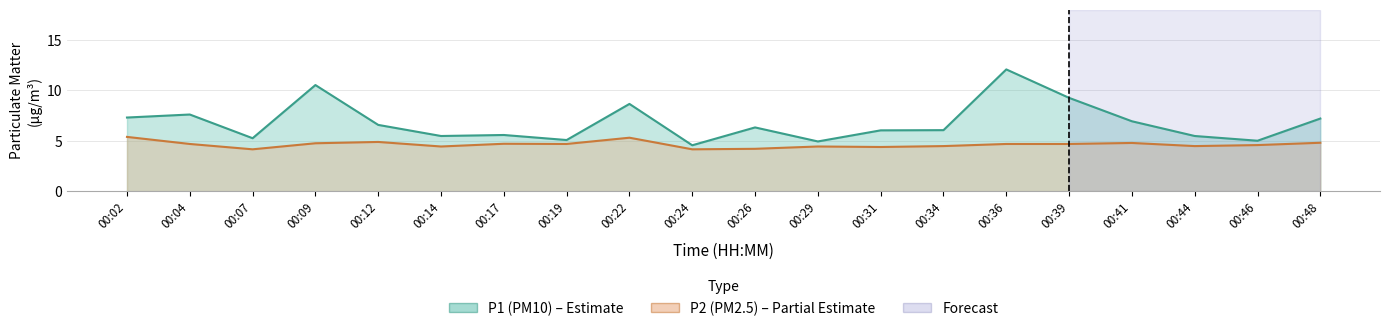

Between 00:44 and 00:46, which is larger?

00:44